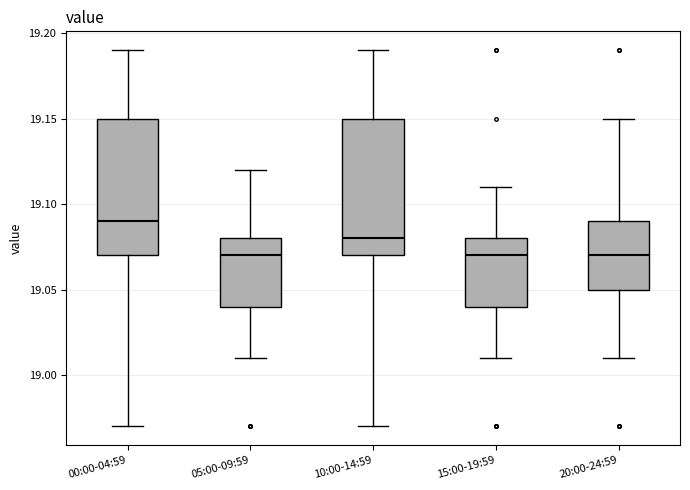

Reading left to right, read every box against the y-axis: the position of its median line, the range the box covers, and the ends of its whiskers. The values are not printed on the chart, so give them approximately, as read against the axis.

00:00-04:59: median 19.09, box 19.07 to 19.15, whiskers 18.97 to 19.19
05:00-09:59: median 19.07, box 19.04 to 19.08, whiskers 19.01 to 19.12
10:00-14:59: median 19.08, box 19.07 to 19.15, whiskers 18.97 to 19.19
15:00-19:59: median 19.07, box 19.04 to 19.08, whiskers 19.01 to 19.11
20:00-24:59: median 19.07, box 19.05 to 19.09, whiskers 19.01 to 19.15